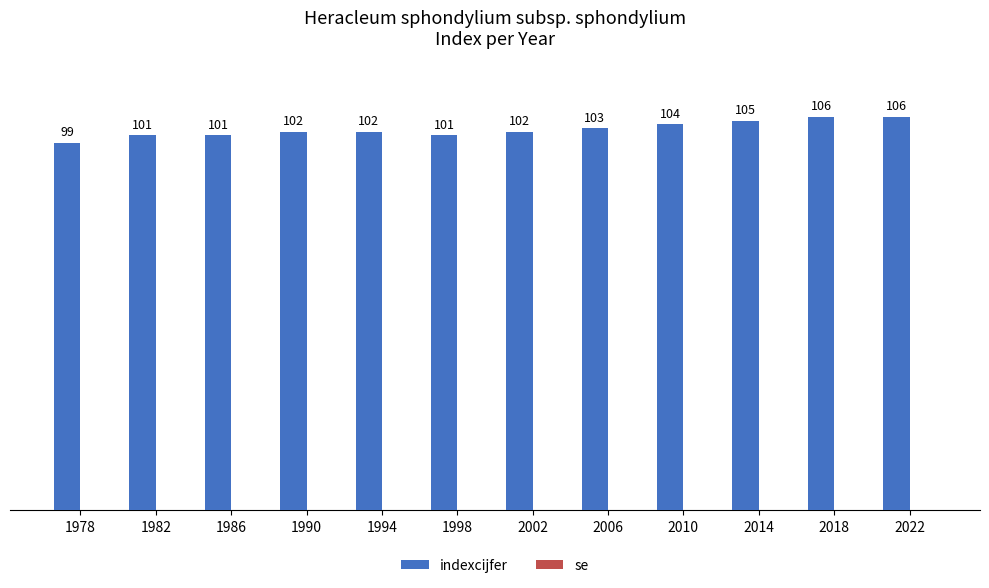

What is the approximate value at 2002?

102